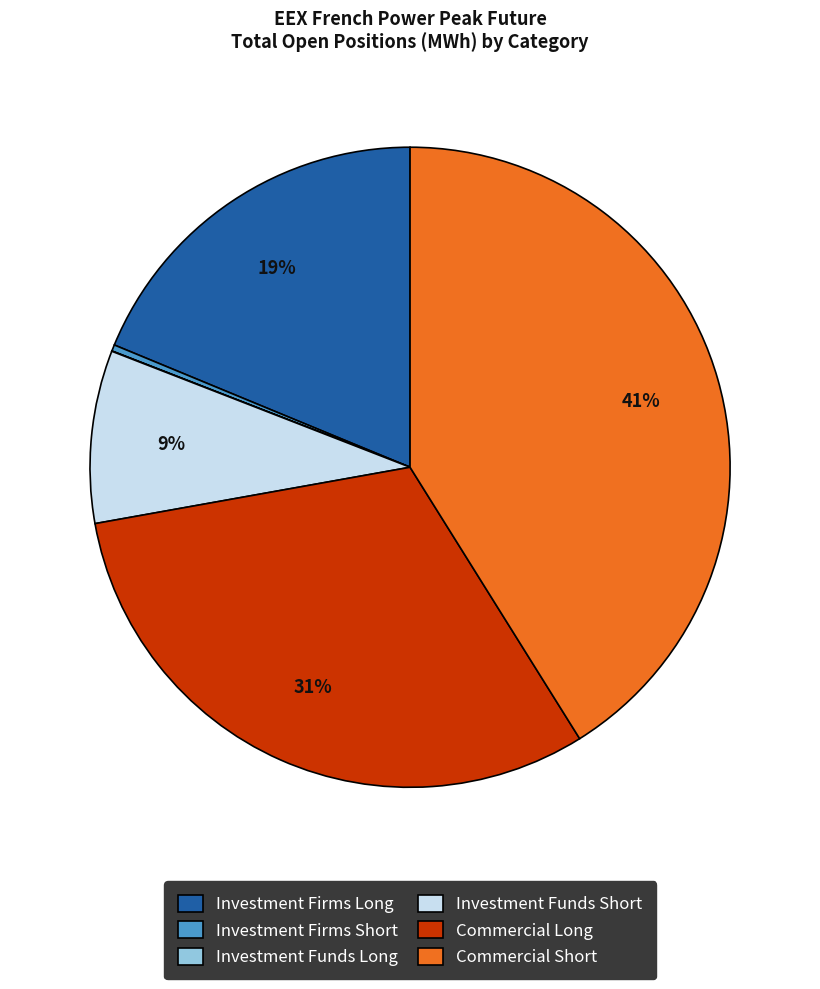

Which category has the biggest portion of the pie?

Commercial Short